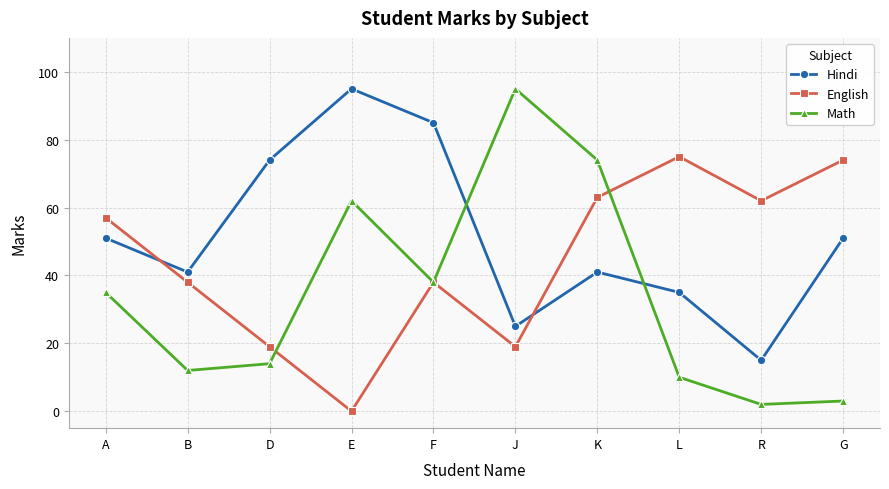

Count the number of categories in the chart.

10